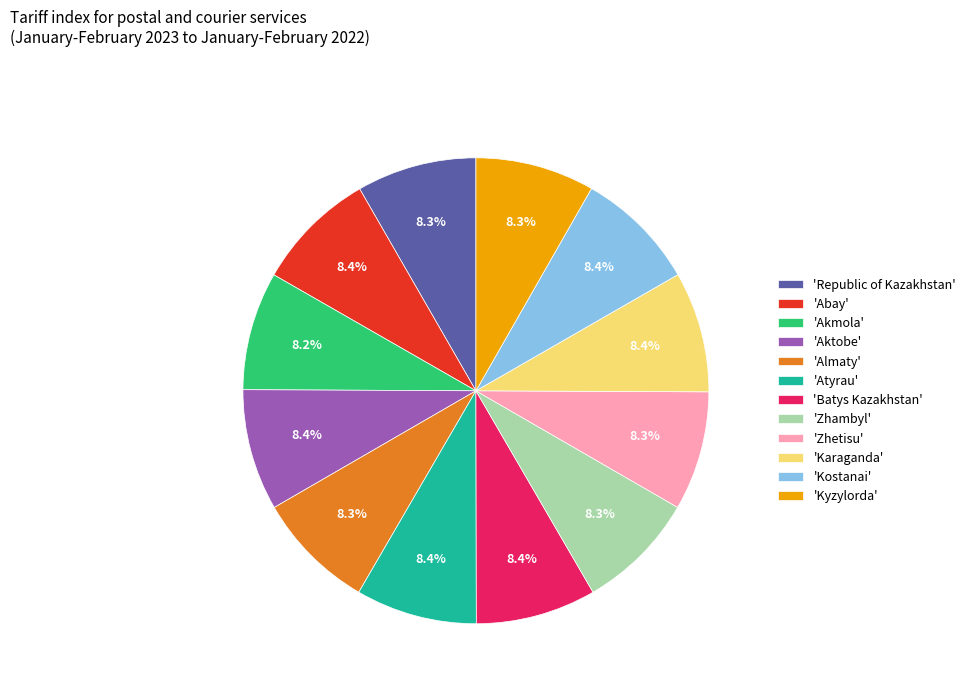

Is 'Batys Kazakhstan' the majority of the pie?

No